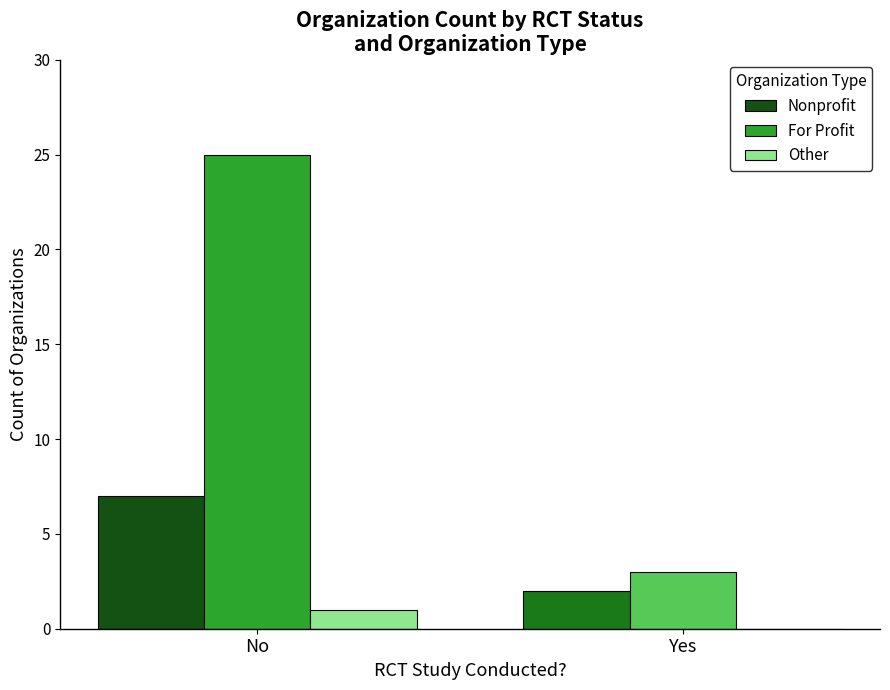

Which series changed the most between No and Yes?

For Profit